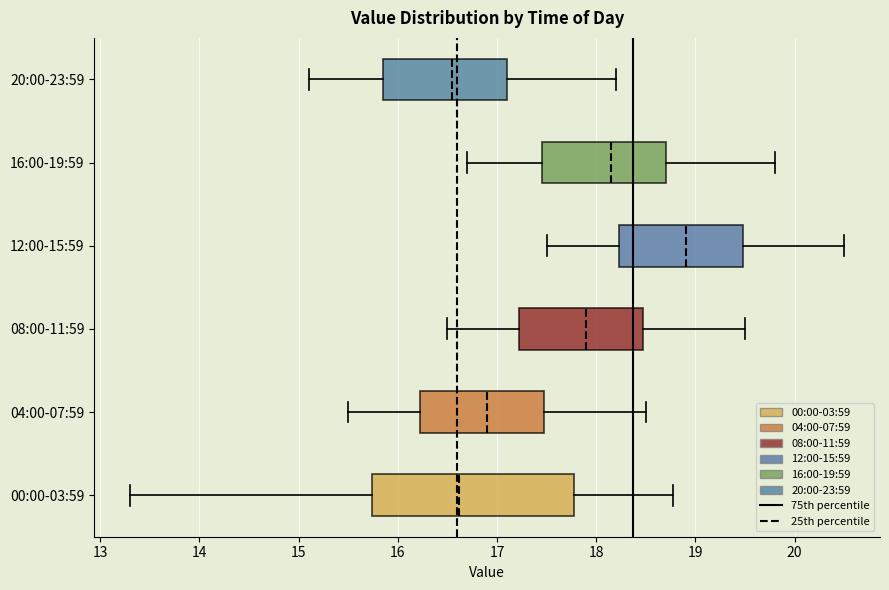

Where does the right whisker of the box for 12:00-15:59 end on the x-axis? The values are not printed on the chart, so give them approximately, as read against the axis.

20.5